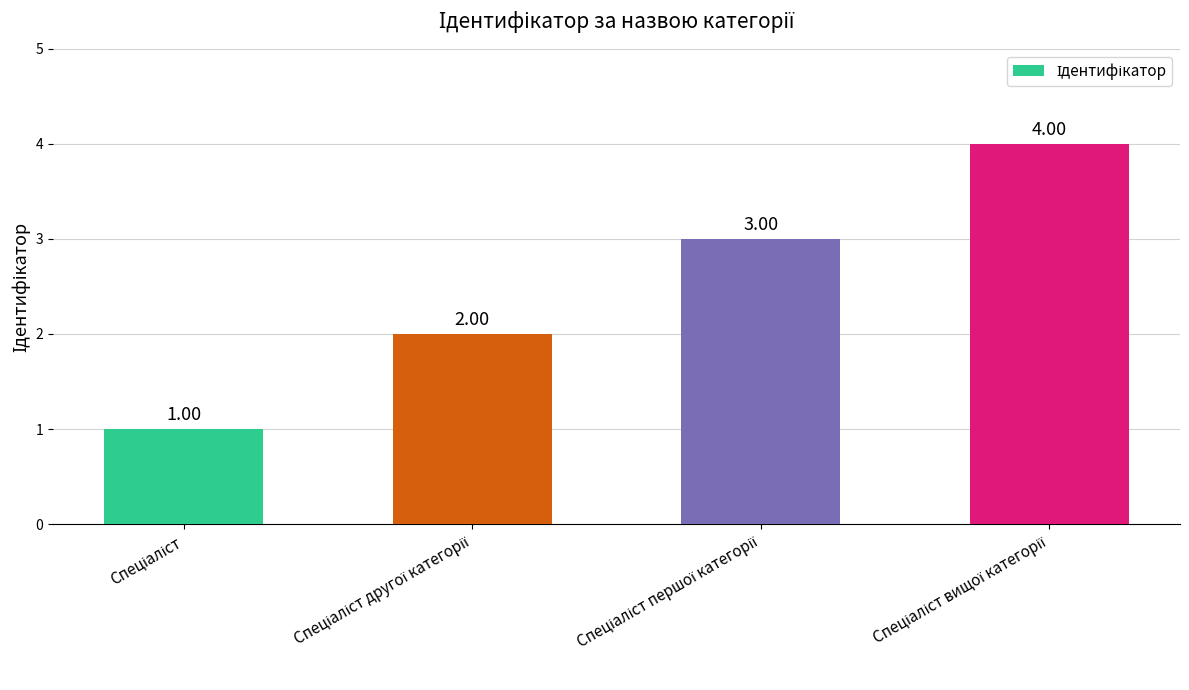

What is the smallest value displayed?

1